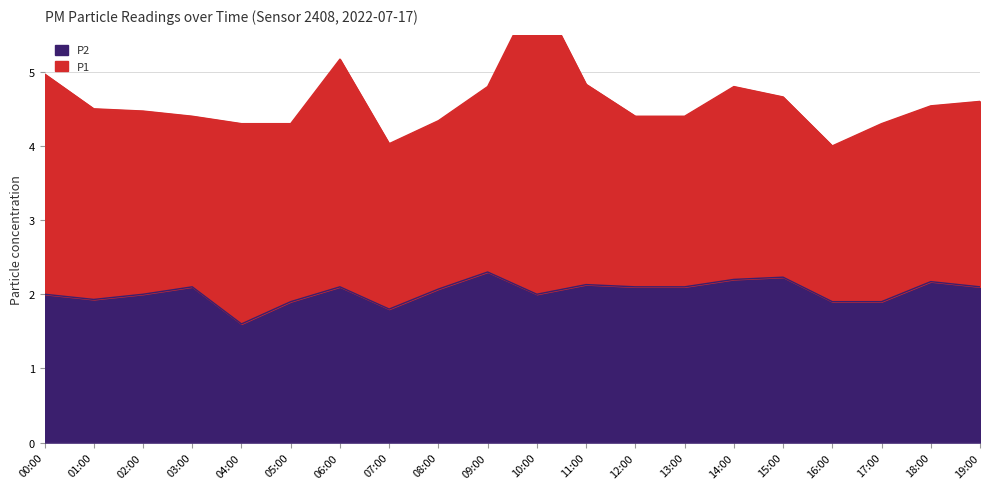

At which category does the chart reach its peak across all series?

09:00